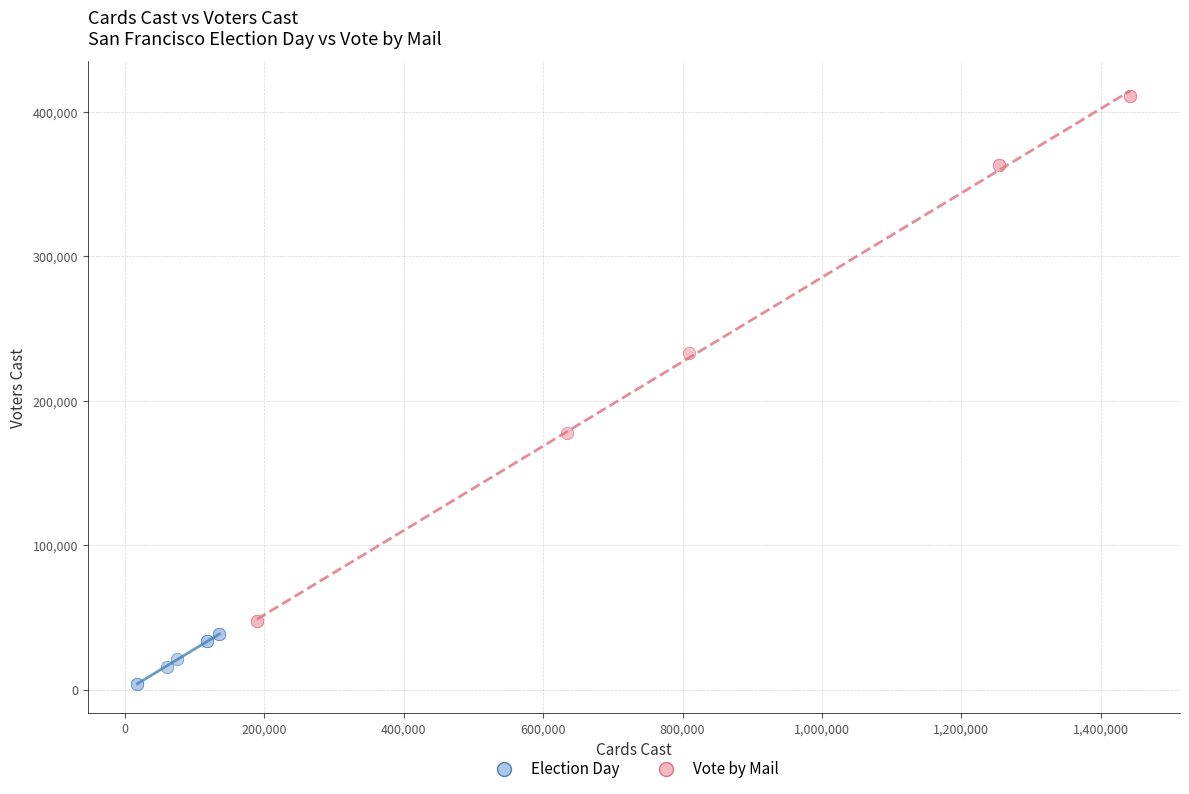

Which series reaches the maximum Y coordinate?

Vote by Mail